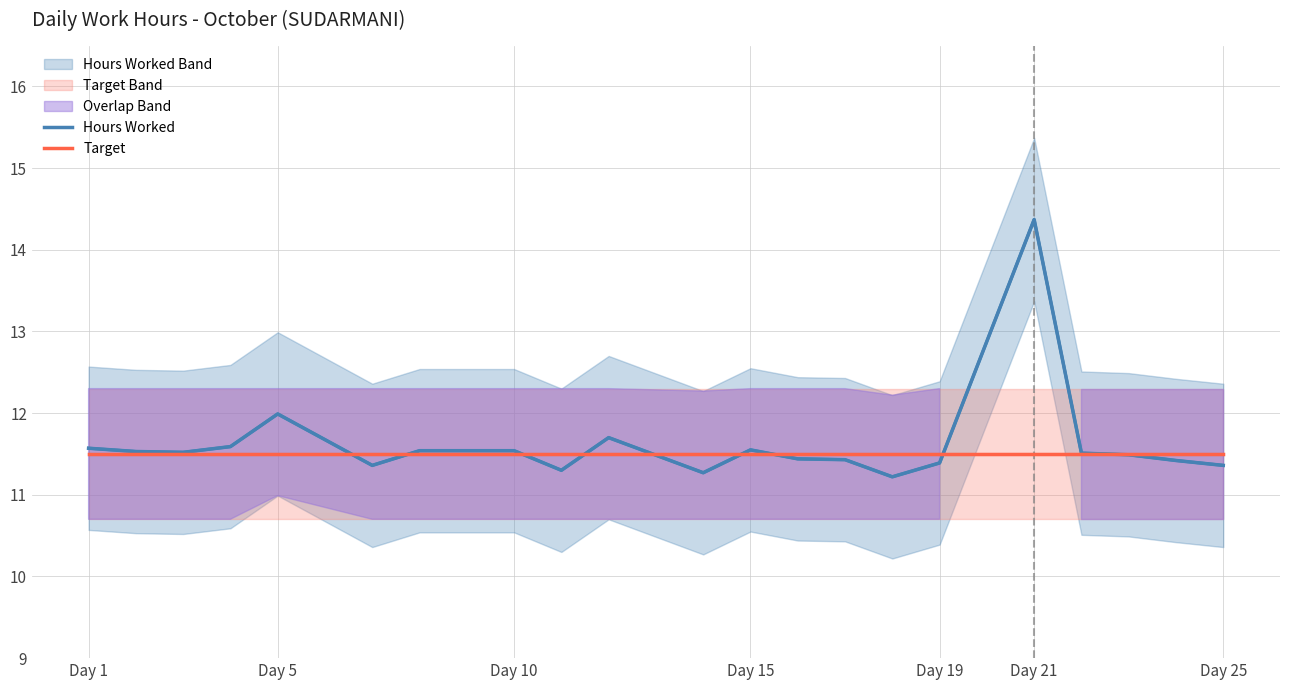

What is the value of the Hours Worked point at the 13th from the left?

11.4